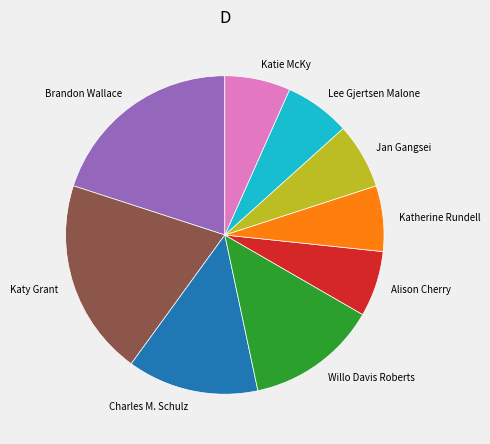

Approximately how many times larger is the value at Alison Cherry compared to Katy Grant?

0.3